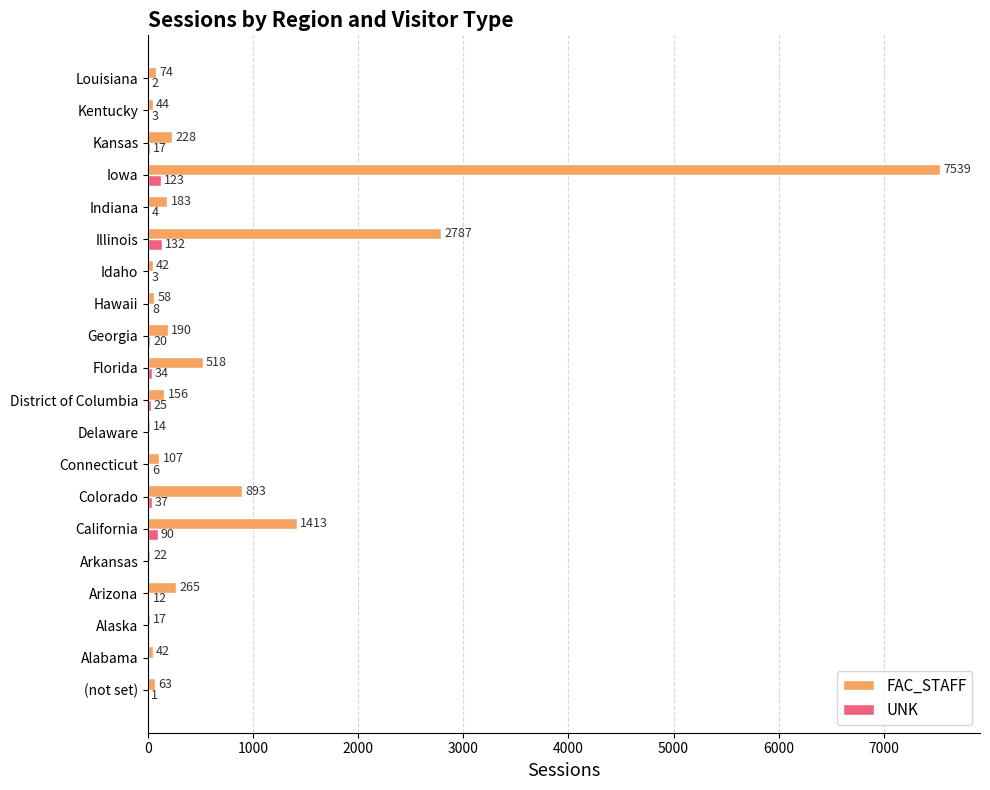

Between Illinois and Louisiana, which series saw the biggest shift?

FAC_STAFF